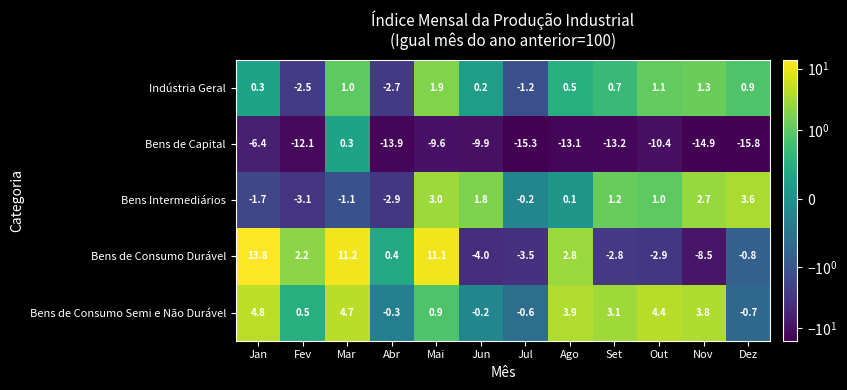

Where does the Bens de Capital series first go above -12?

Jan